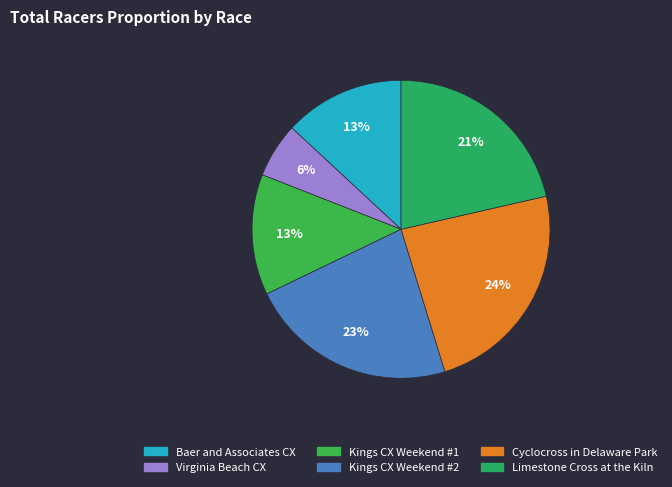

Count the number of slices in the pie.

6